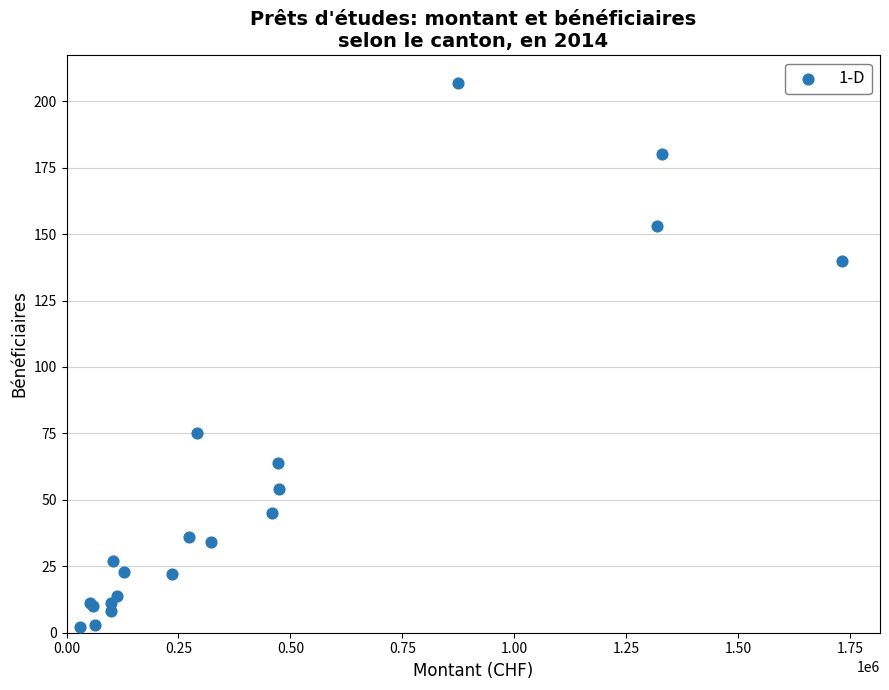

What Y value in the scatter plot is closest to 104?

75